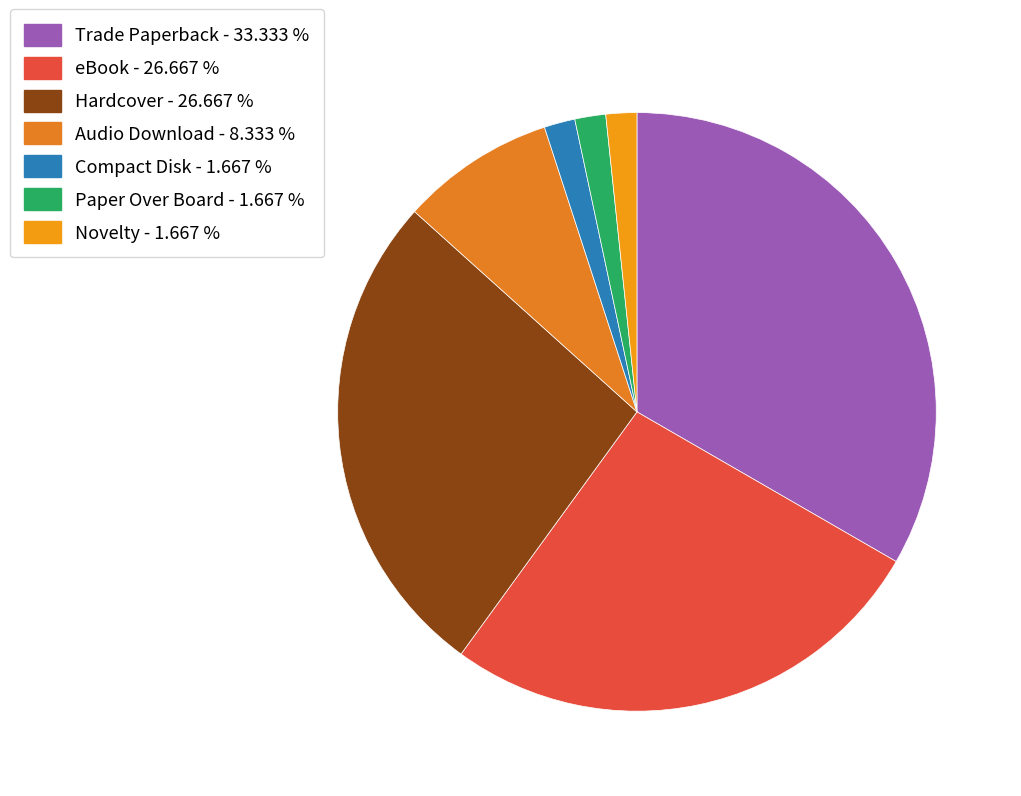

How many slices are in this pie chart?

7